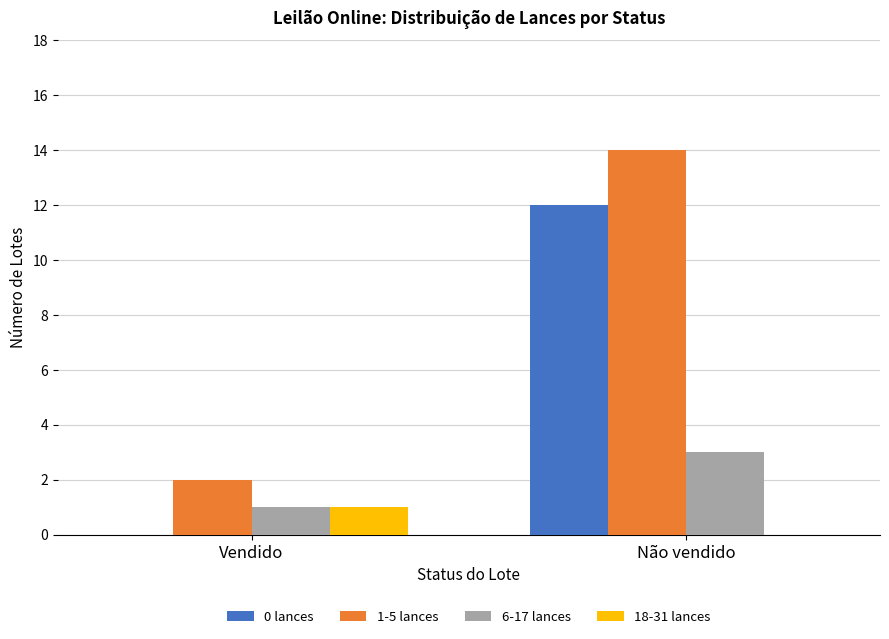

What is the spread (max minus min) of values at Não vendido?

14